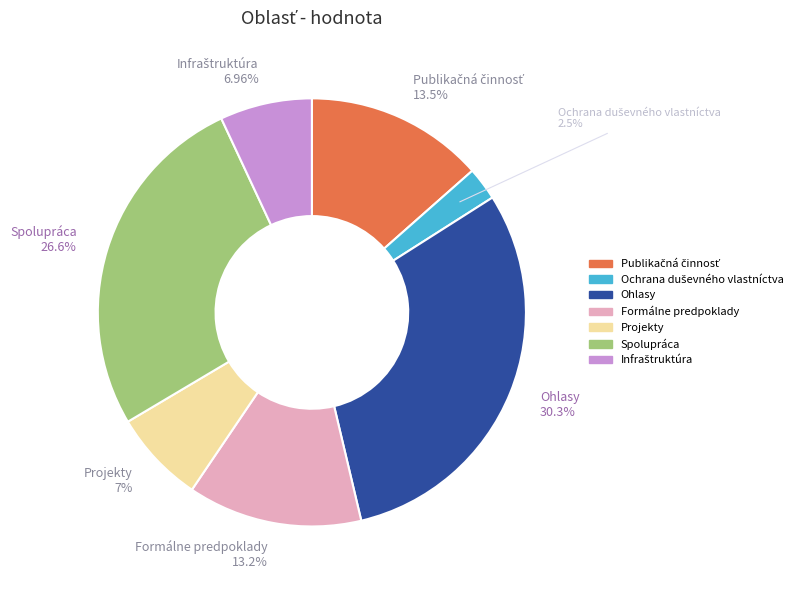

Is there a majority slice in this chart?

No